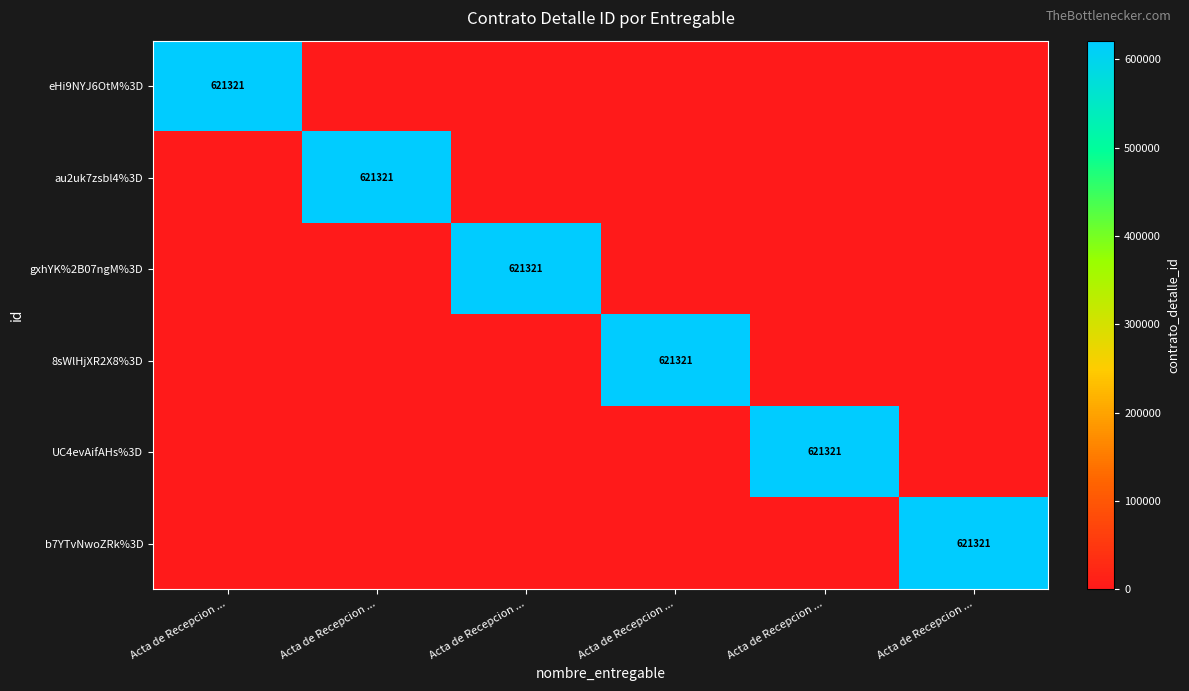

How many distinct data groups are displayed?

6